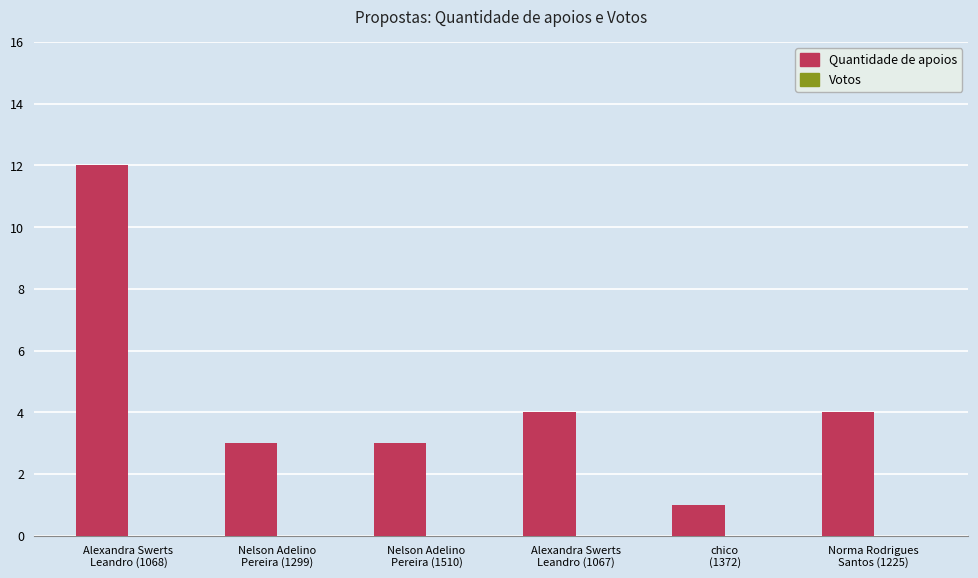

What is the value of the 2nd bar from the left?

3